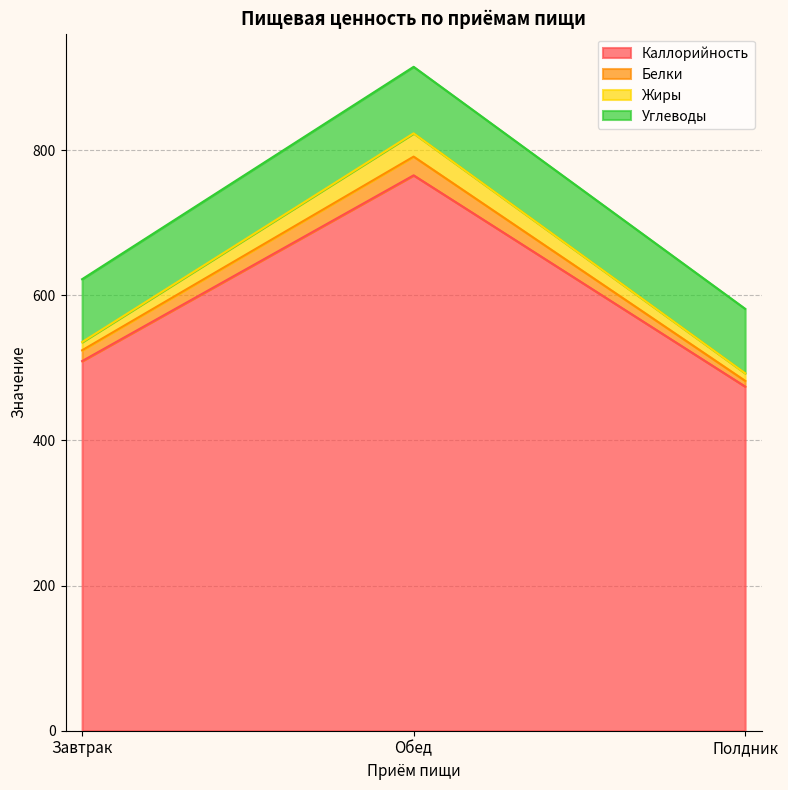

What is the maximum value for Каллорийность?

765.2